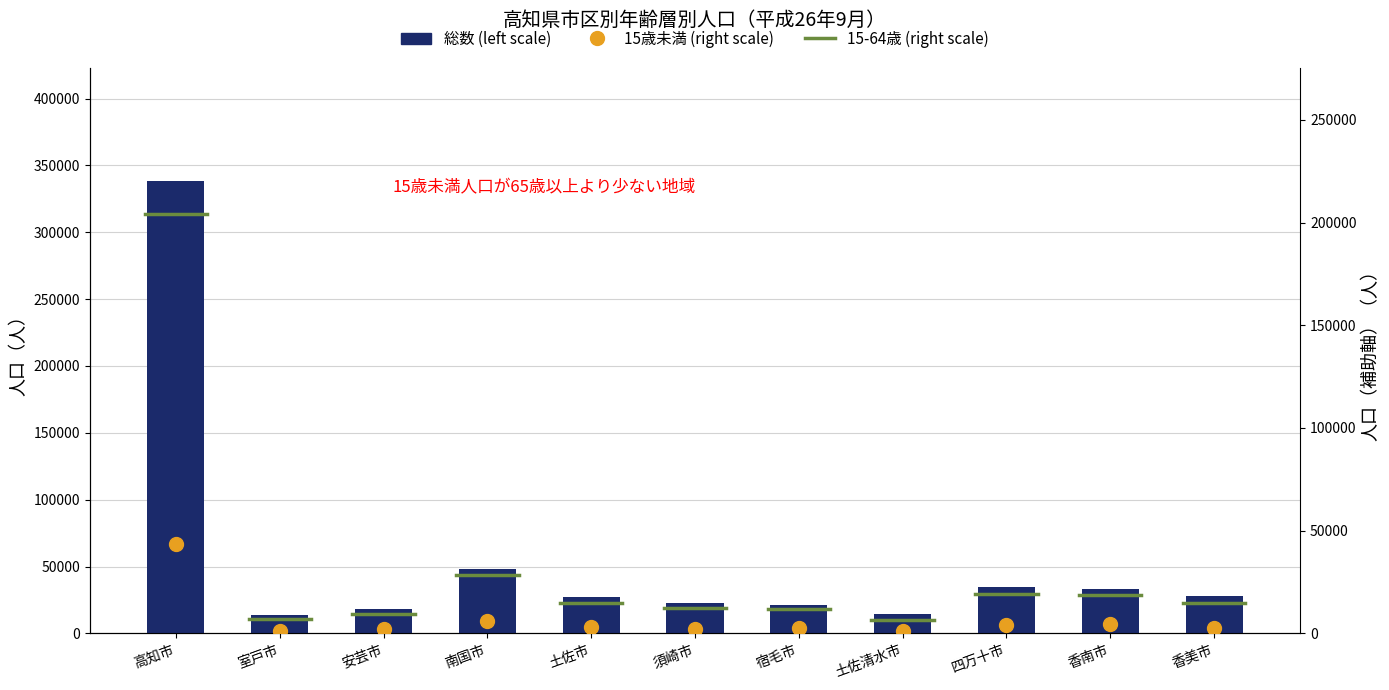

Is the value of 総数（人口） at 土佐市 greater than the value of 15歳未満（総数） at 高知市?

No